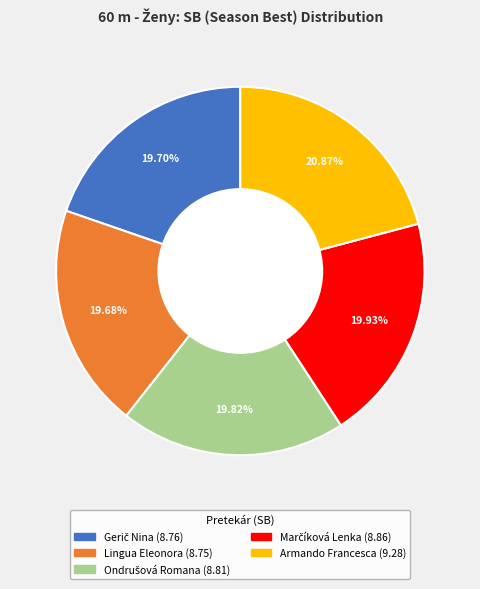

Is the sum of Armando Francesca and Lingua Eleonora greater than half?

No